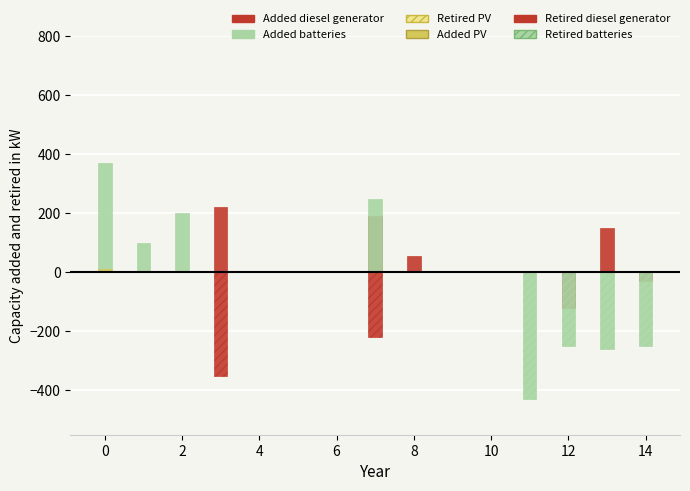

List the series in order of their peak value, lowest first.

Retired PV, Retired diesel generator, Retired batteries, Added PV, Added diesel generator, Added batteries